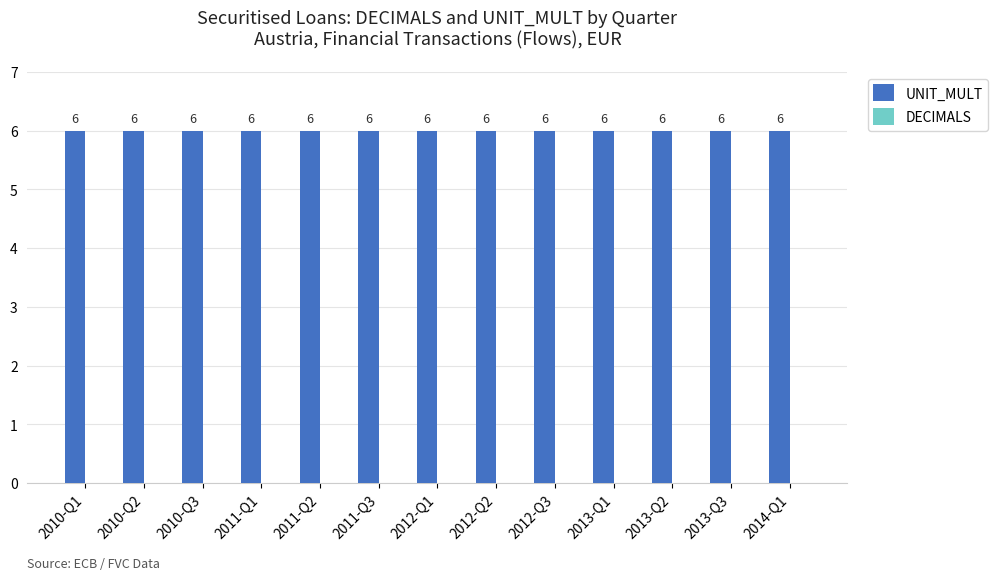

What is the value of the UNIT_MULT bar at the 1st from the left?

6